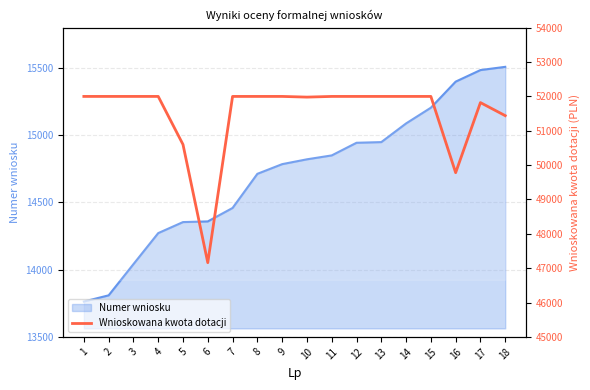

Reading left to right, extract all data points from this chart.

1=52000	2=52000	3=52000	4=52000	5=50600	6=47160	7=52000	8=52000	9=52000	10=51980	11=52000	12=52000	13=52000	14=52000	15=52000	16=49780	17=51820	18=51440